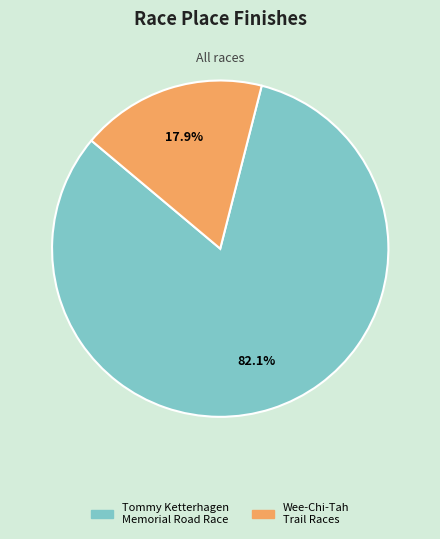

How many slices are in this pie chart?

2